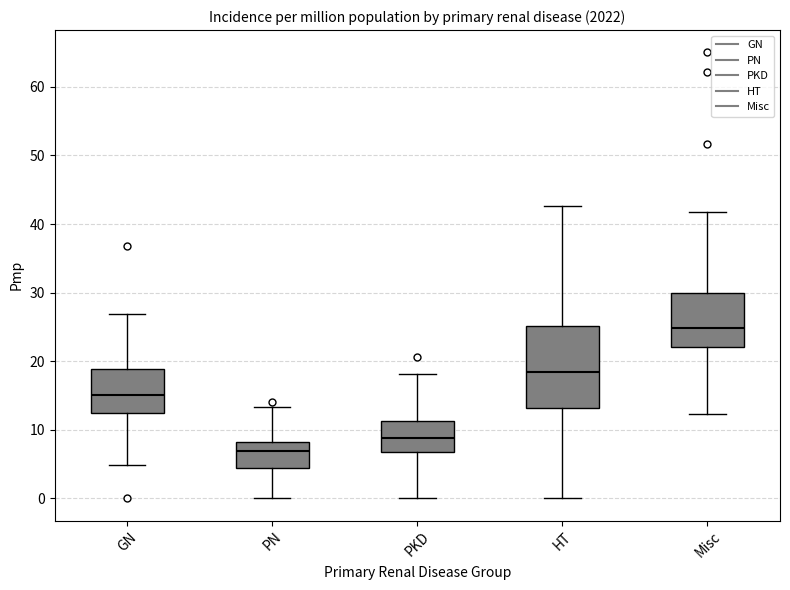

Comparing the boxes themselves (not the whiskers), which one is the tallest?

HT